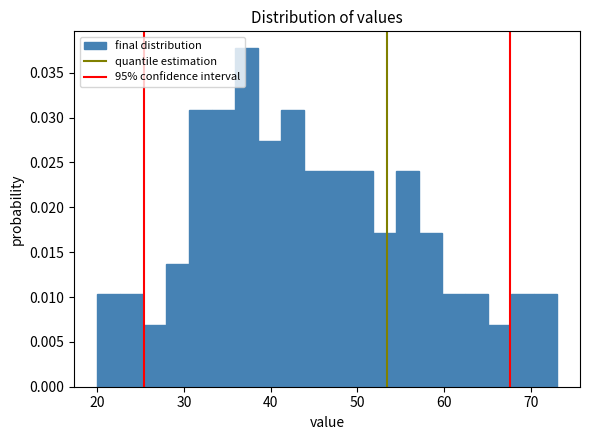

Around what value on the x-axis is the tallest bar? Give the approximate position of its centre, as read against the axis.

37